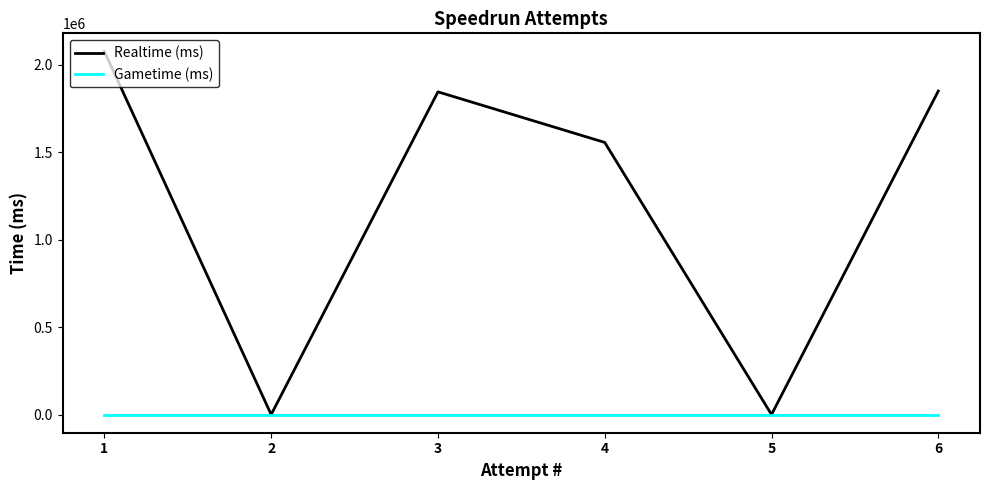

Which series has the largest range (max minus min)?

Realtime (ms)